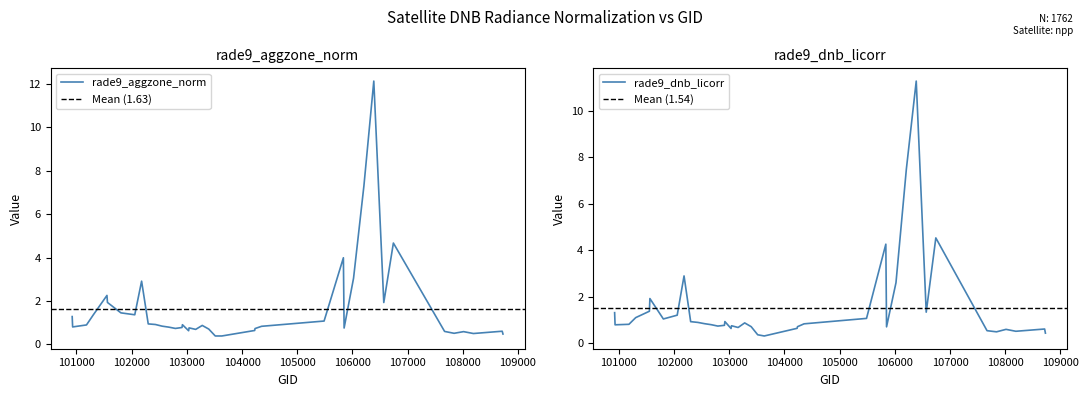

What is the lowest value of the rade9_aggzone_norm series?

0.4